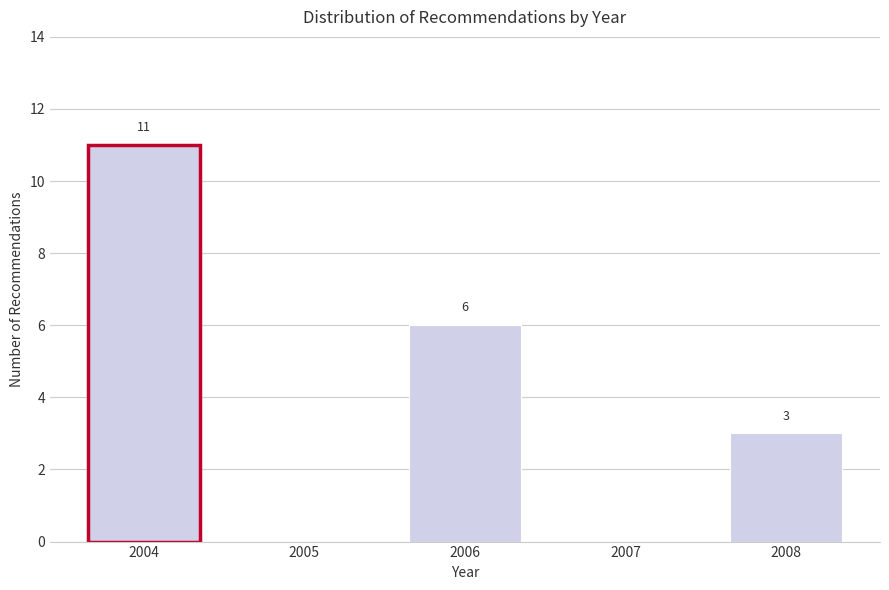

Reading left to right, transcribe all the data shown in this chart.

2004=11	2005=0	2006=6	2007=0	2008=3